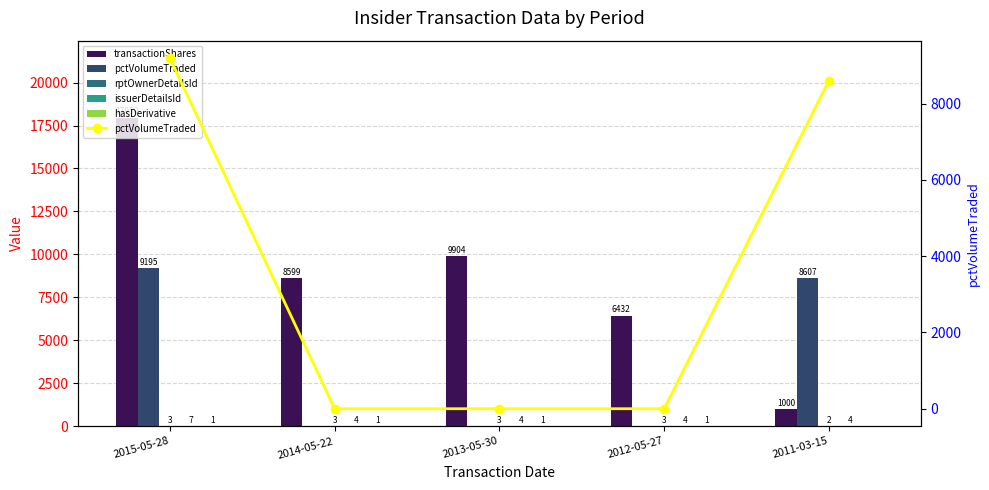

What position from the right is 2013-05-30?

3